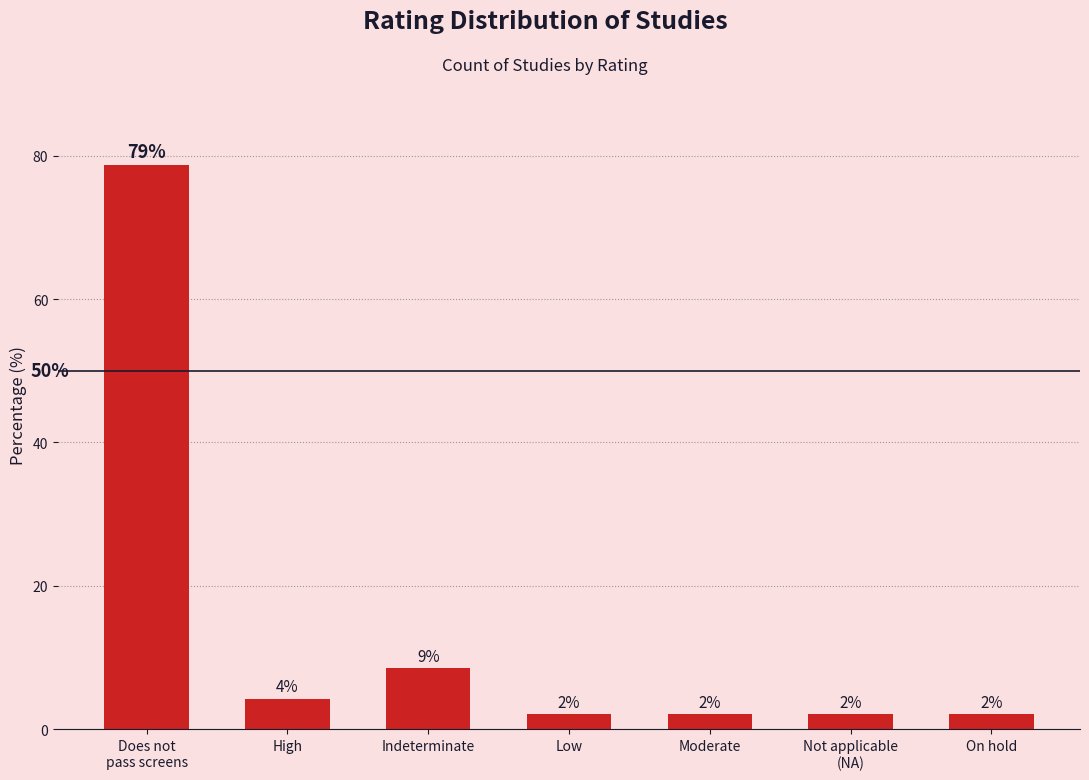

What is the label of the 1st bar from the left?

Does not
pass screens